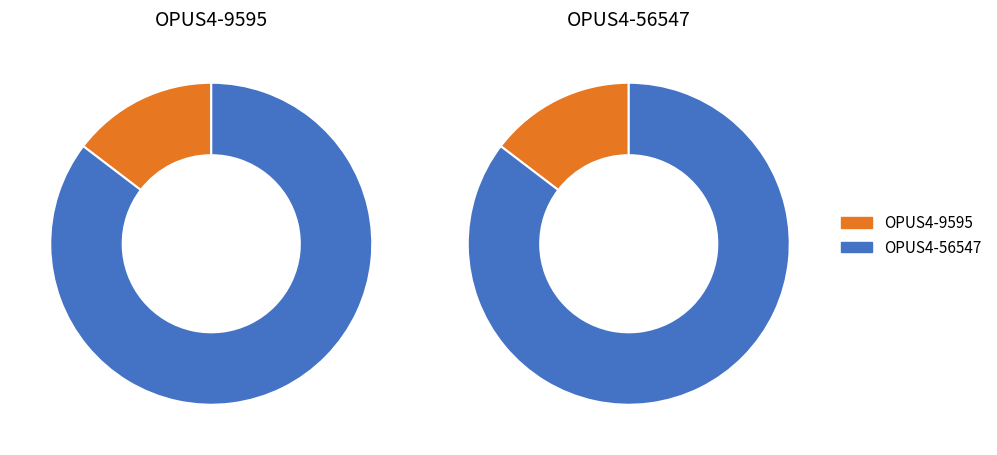

Which has a higher value, OPUS4-9595 or OPUS4-56547?

OPUS4-56547